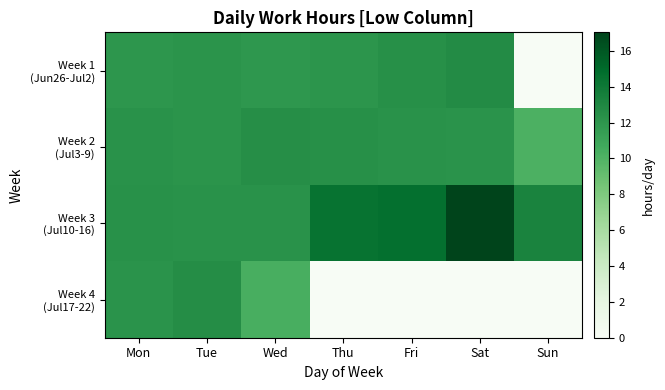

Rank the series at Sat from highest to lowest value.

Week 3 (Jul10-16), Week 1 (Jun26-Jul2), Week 2 (Jul3-9), Week 4 (Jul17-22)